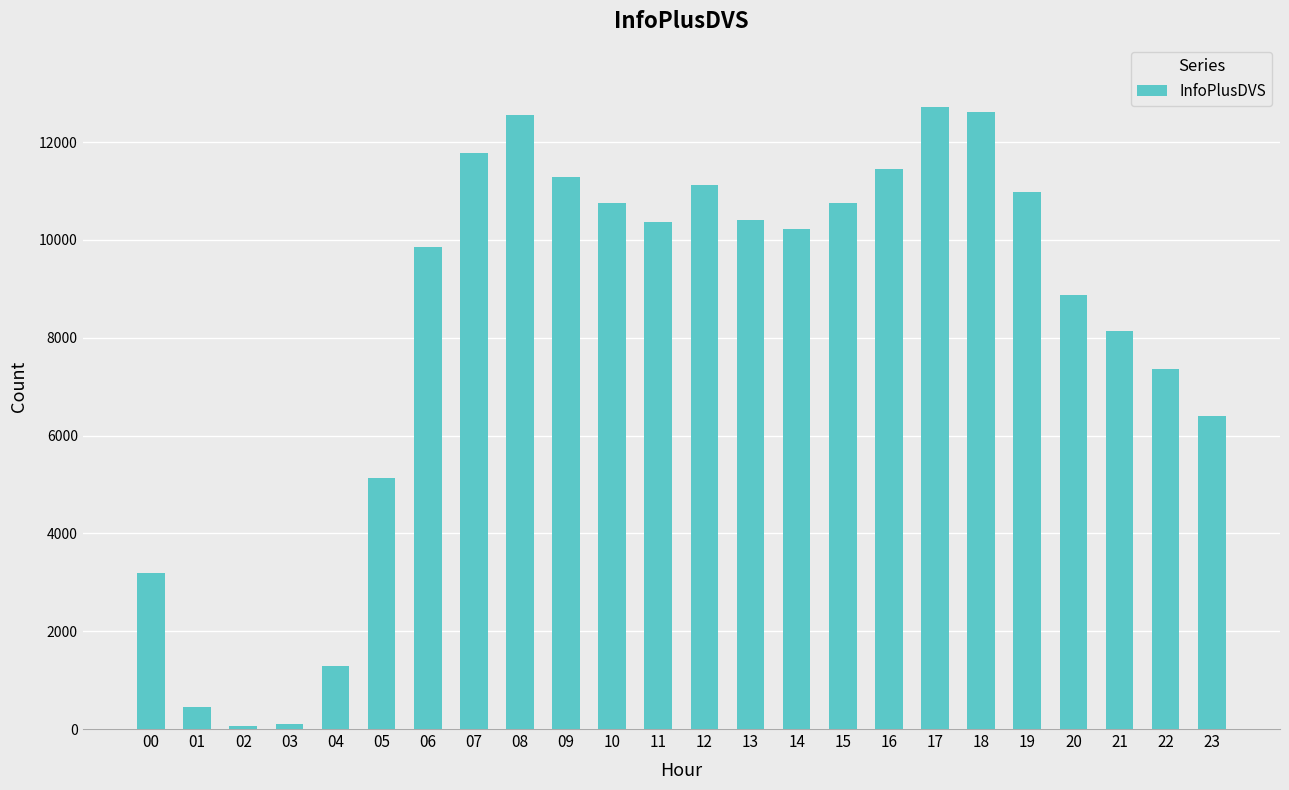

Are the bars horizontal?

No